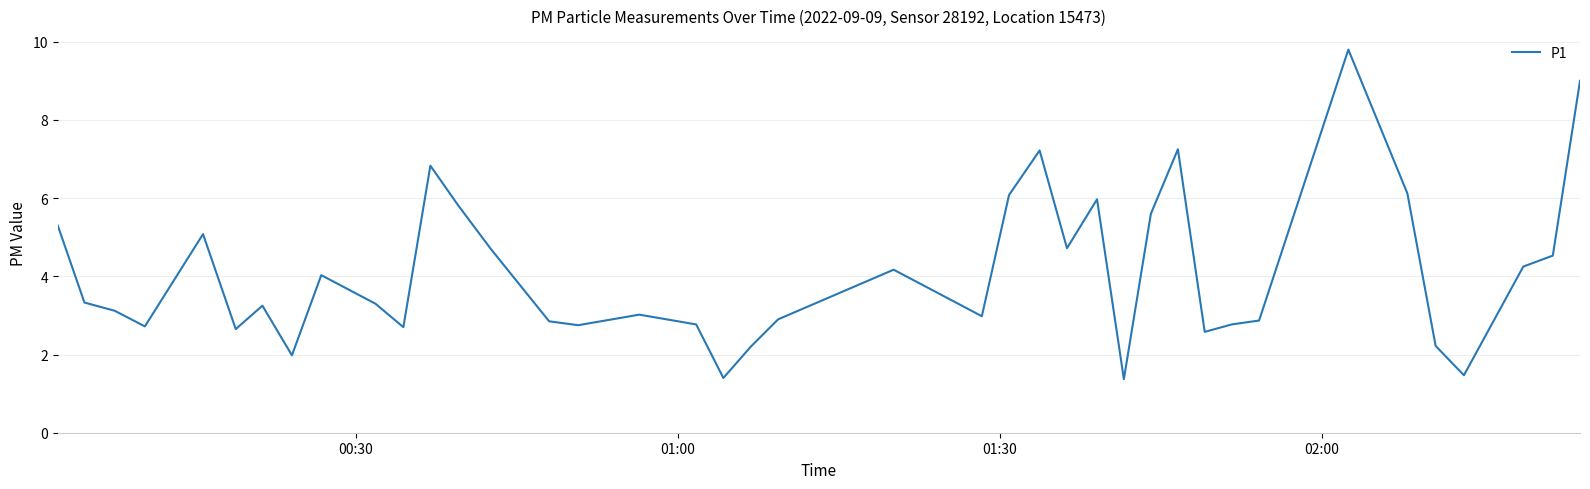

What is the minimum value shown in the chart?

1.4